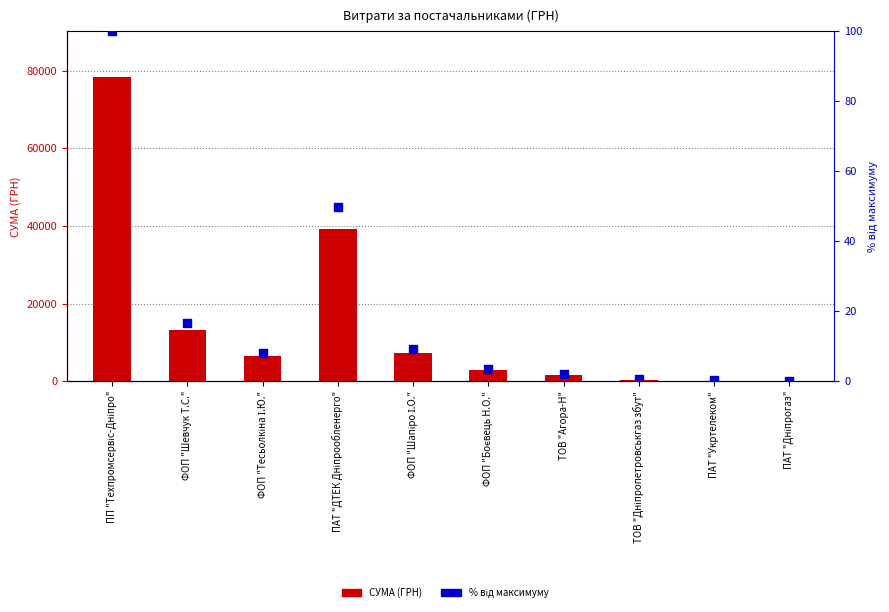

What is the total value across all series at ФОП "Боєвець Н.О."?

2750.5